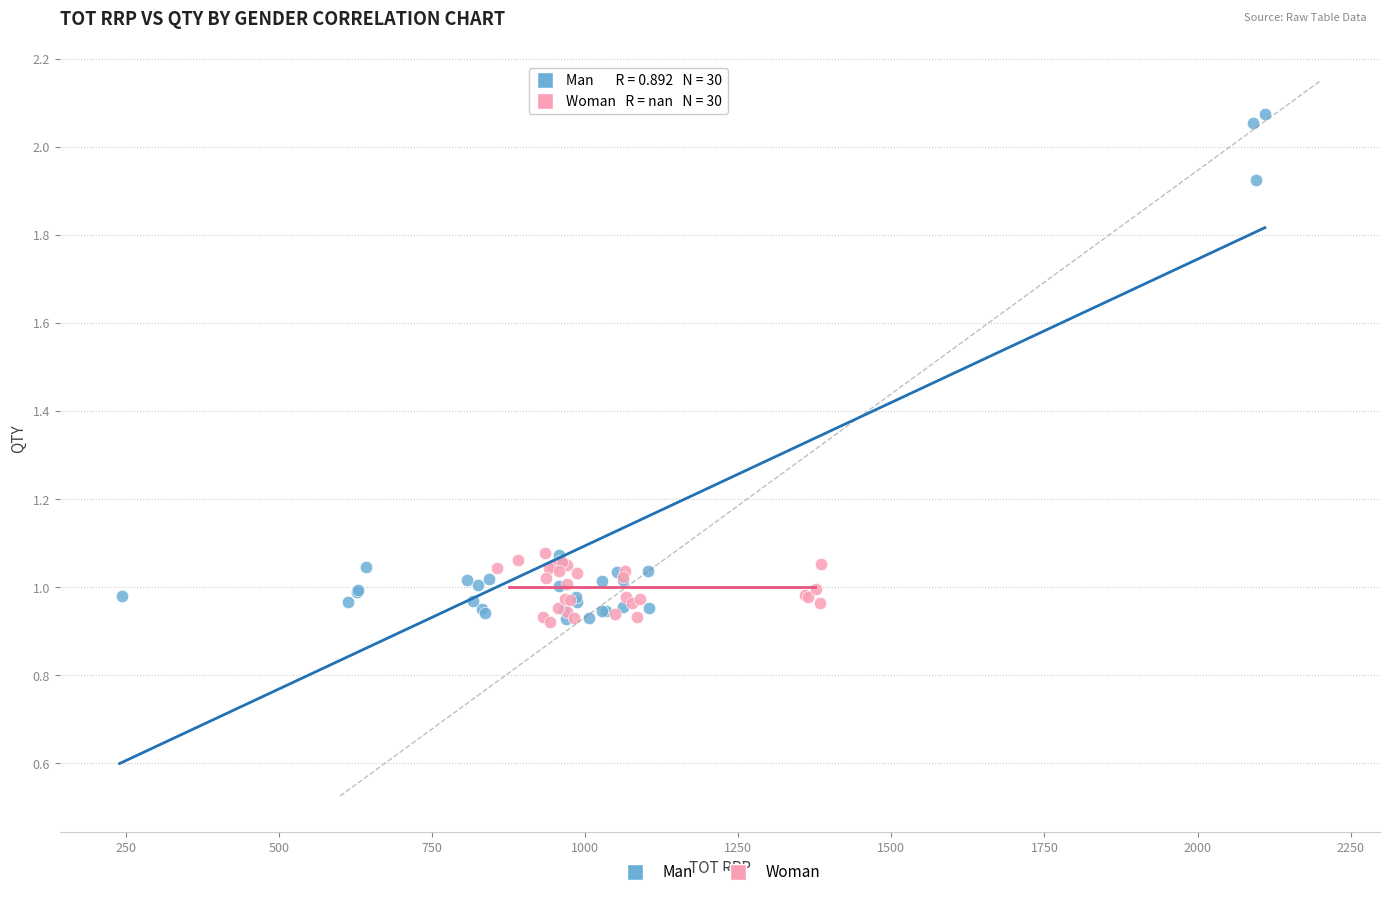

Which series has the largest Y range (max minus min)?

Man